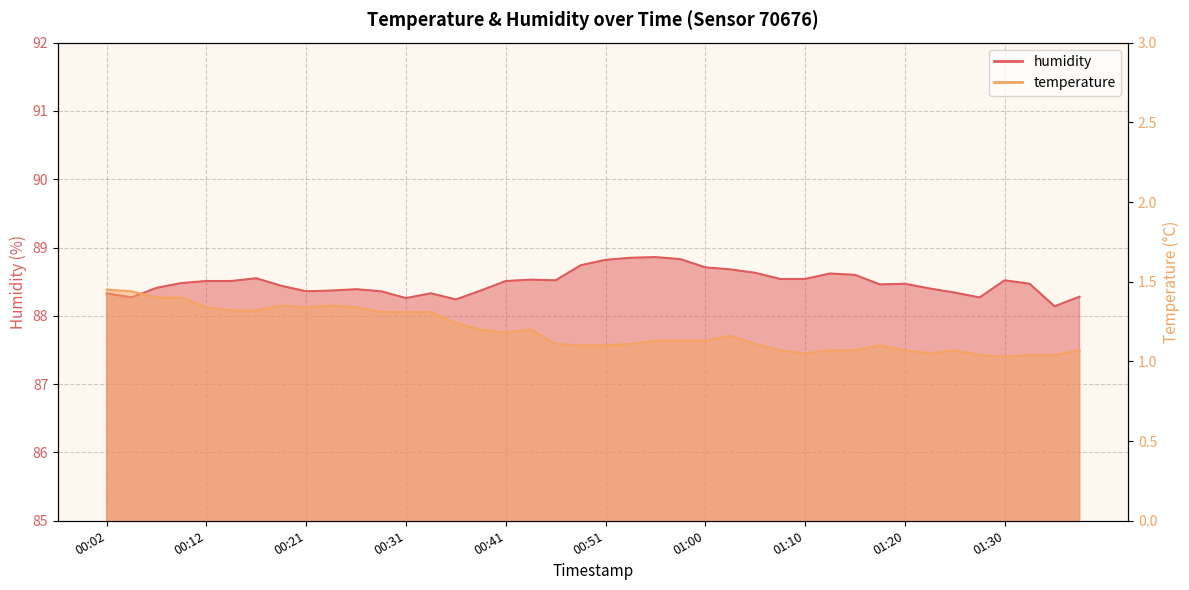

What is the difference between the second highest and second lowest values in the temperature series?

0.4